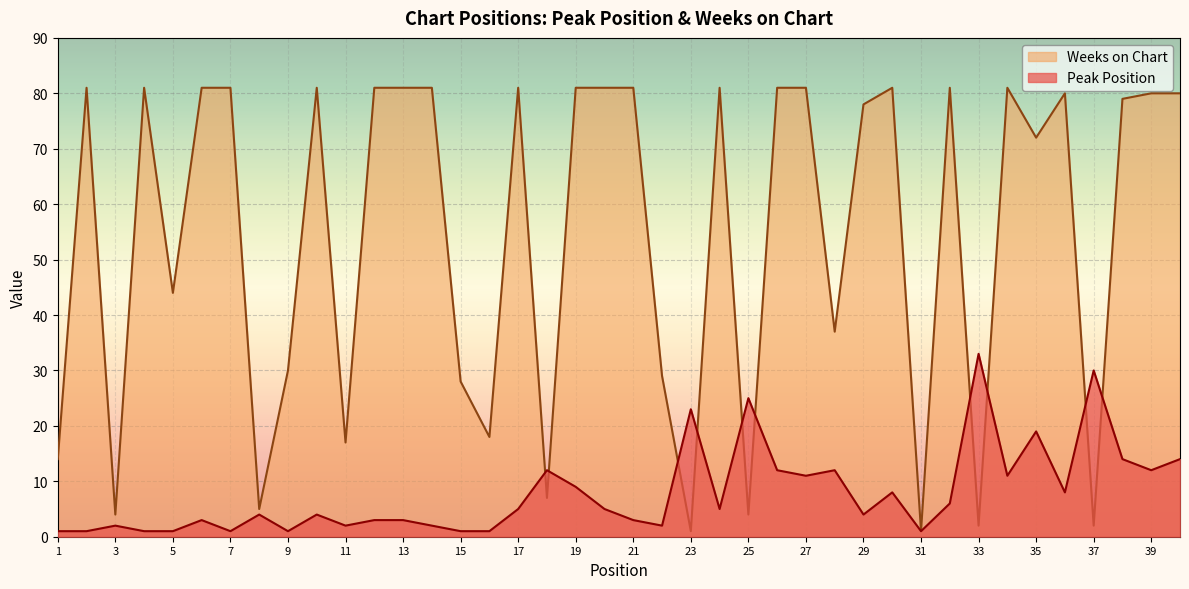

How many distinct data groups are displayed?

2